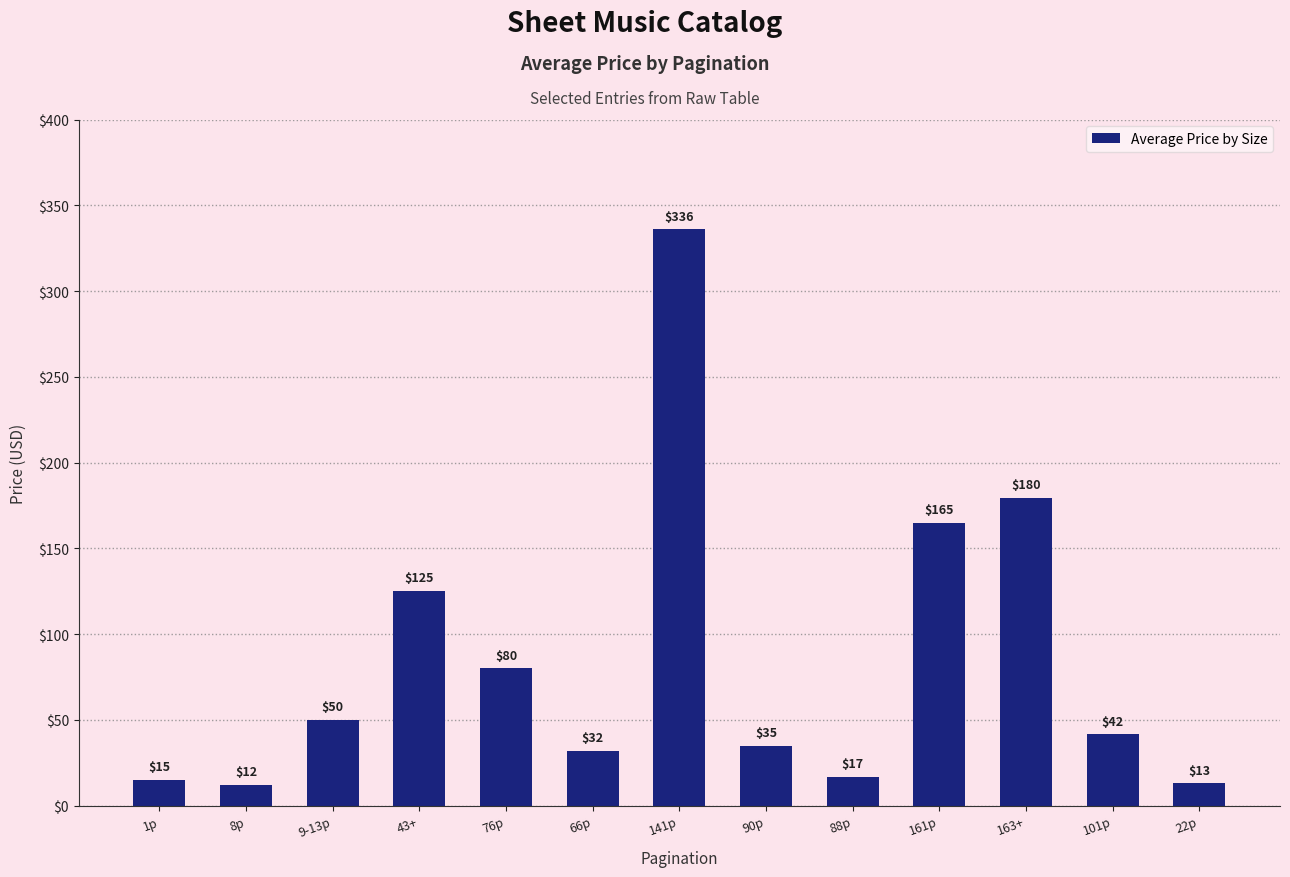

What is the difference between the values at 161p and 1p?

150.0